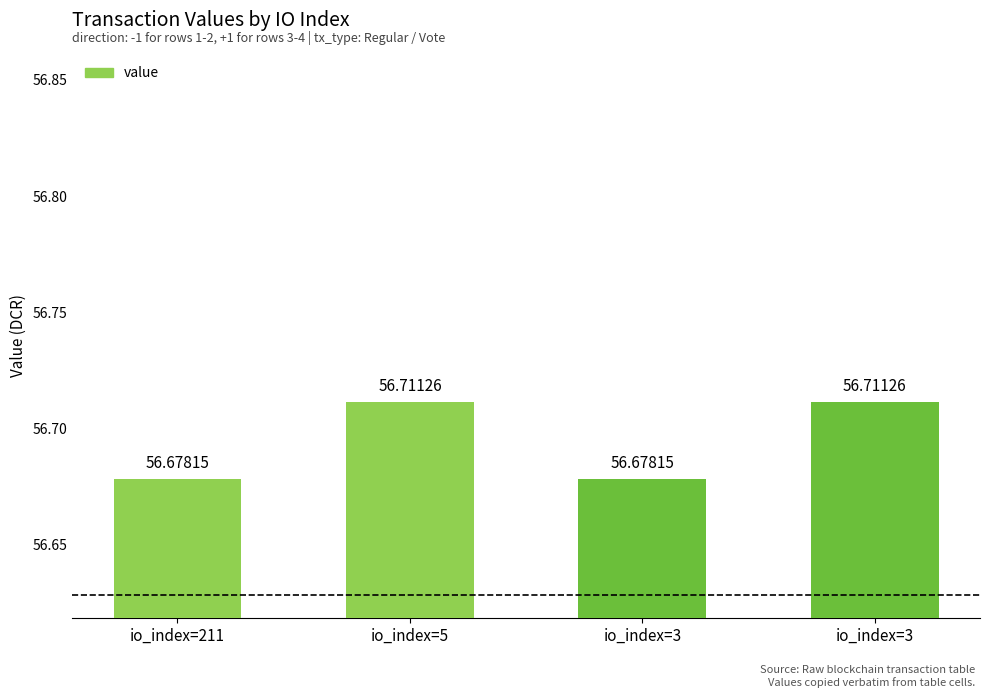

Reading right to left, transcribe all the data shown in this chart.

io_index=3=56.7	io_index=3=56.7	io_index=5=56.7	io_index=211=56.7